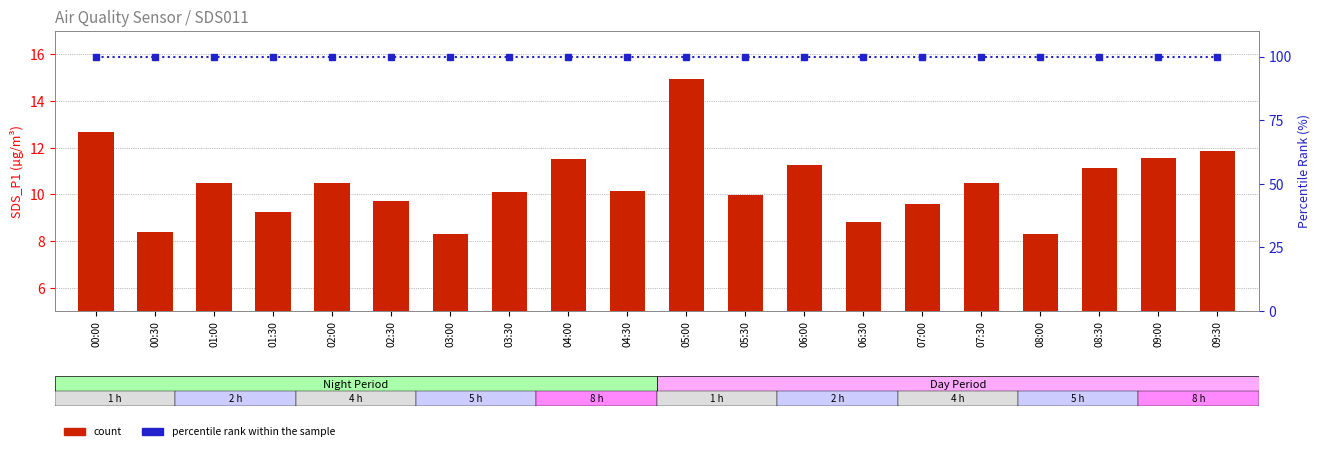

The count series shows 13.0 at 07:00. True or false?

False